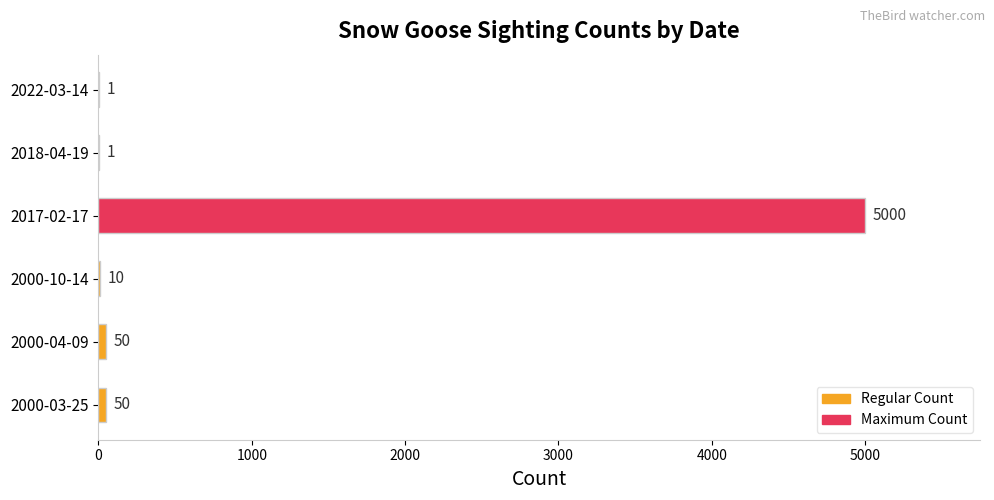

What is the greatest value displayed?

5000